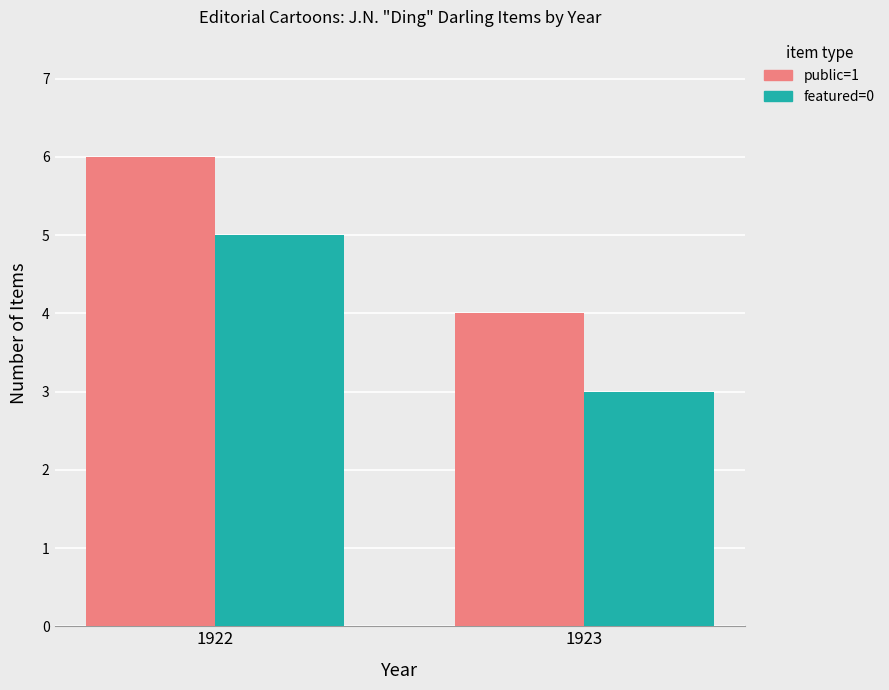

Which series has the largest total across all categories?

public=1